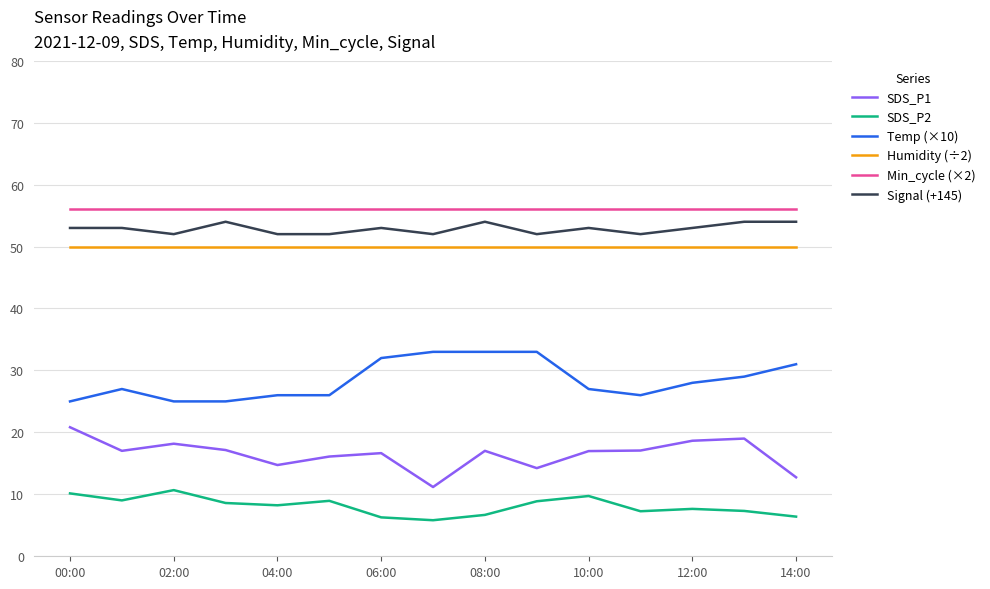

What is the highest value of the Humidity (÷2) series?

50.0